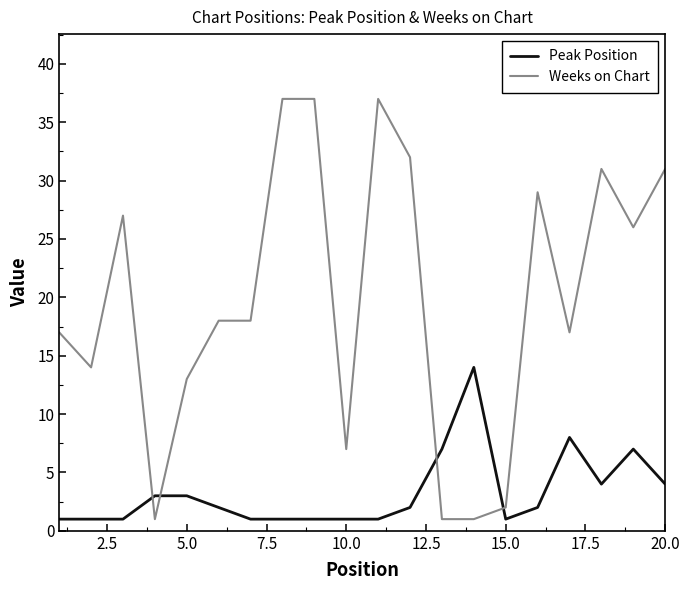

Rank the series by their average value, from highest to lowest.

Weeks on Chart, Peak Position